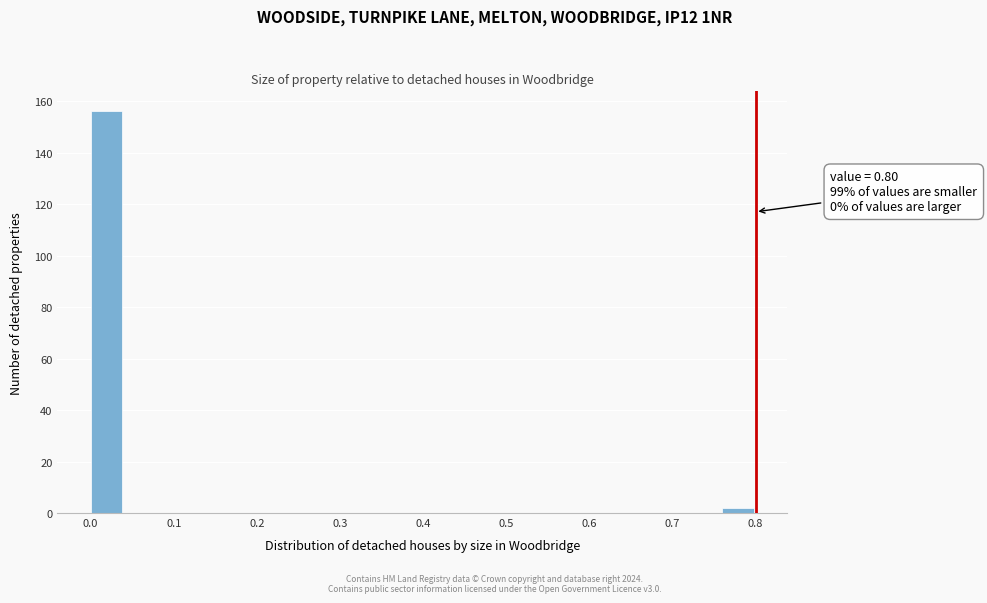

Over which range of the x-axis is the bar tallest?

0.00 to 0.04